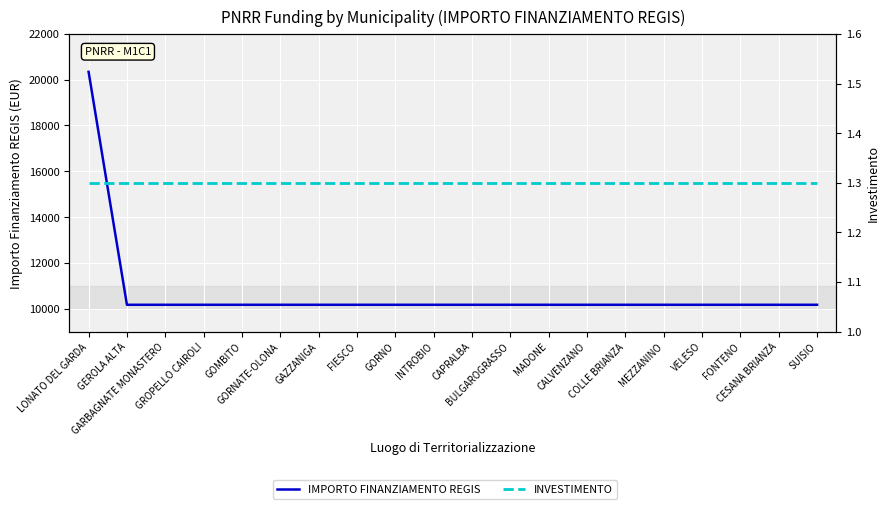

True or false: IMPORTO FINANZIAMENTO REGIS and INVESTIMENTO intersect in this chart.

False